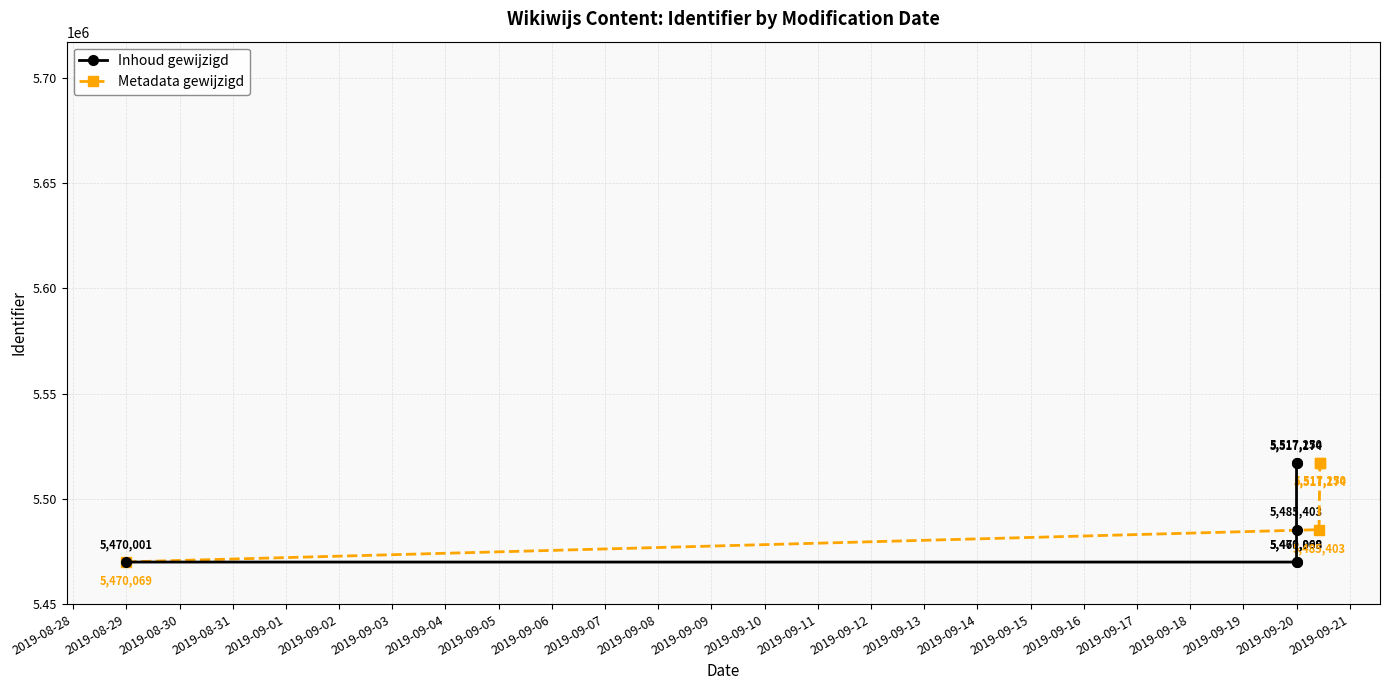

What is the greatest value displayed?

5517250